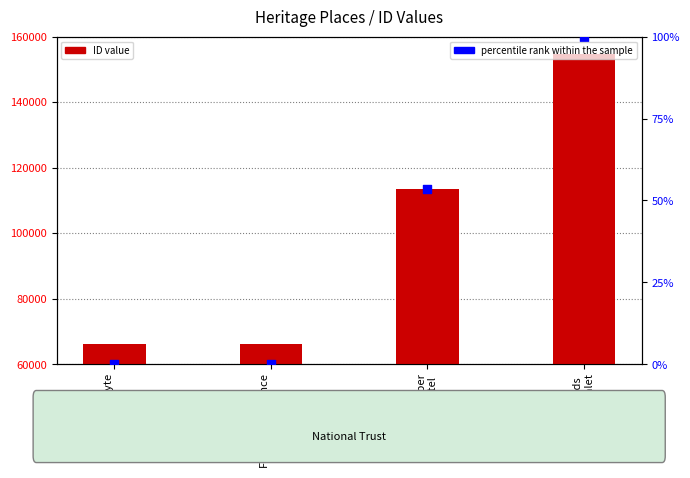

What is the total value across all series at Park Orchards
Estate & Chalet?

154739.0